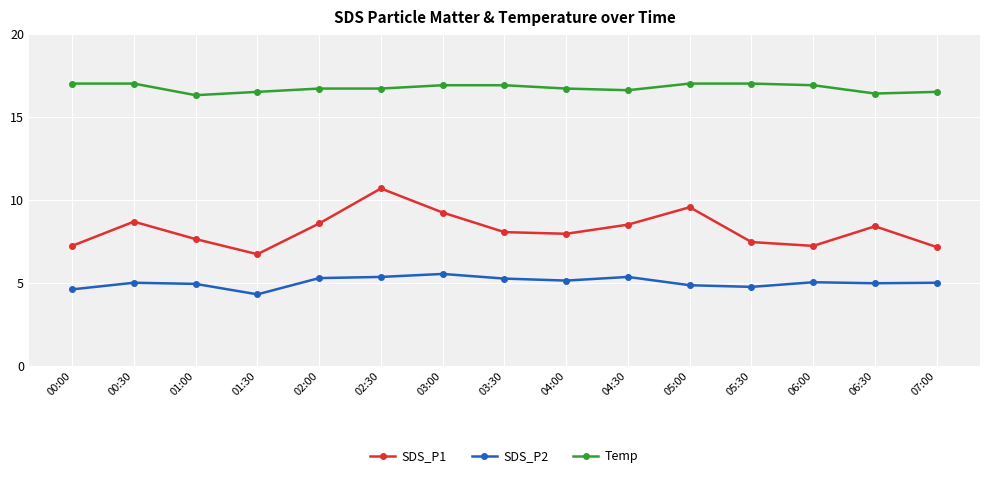

What is the greatest value displayed?

17.0